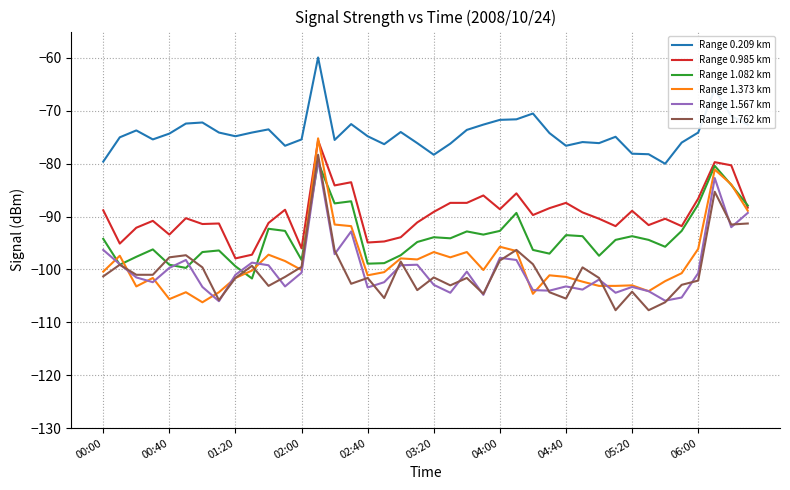

True or false: Range 0.209 km and Range 1.567 km cross at least once.

False